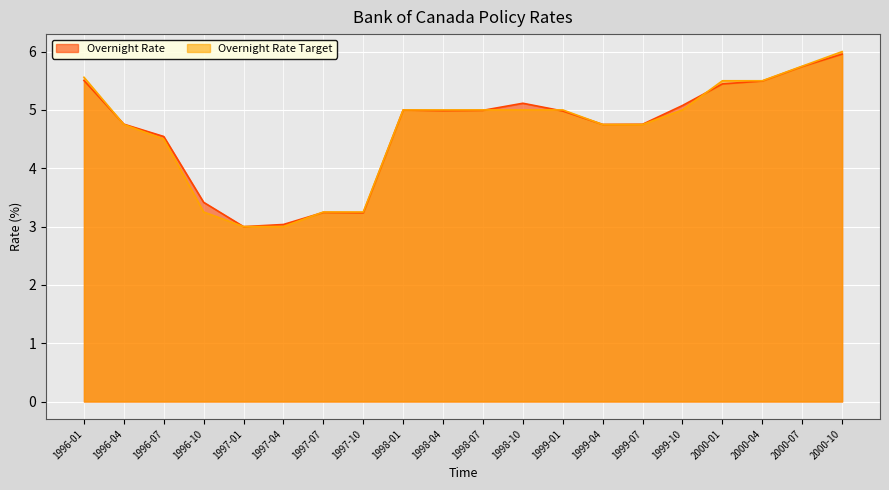

Reading left to right, extract all data points from this chart.

Overnight Rate: 1996-01=5.5	1996-04=4.8	1996-07=4.5	1996-10=3.4	1997-01=3.0	1997-04=3.0	1997-07=3.2	1997-10=3.2	1998-01=5.0	1998-04=5.0	1998-07=5.0	1998-10=5.1	1999-01=5.0	1999-04=4.8	1999-07=4.8	1999-10=5.1	2000-01=5.4	2000-04=5.5	2000-07=5.7	2000-10=6.0
Overnight Rate Target: 1996-01=5.6	1996-04=4.8	1996-07=4.5	1996-10=3.2	1997-01=3.0	1997-04=3.0	1997-07=3.2	1997-10=3.2	1998-01=5.0	1998-04=5.0	1998-07=5.0	1998-10=5.0	1999-01=5.0	1999-04=4.8	1999-07=4.8	1999-10=5.0	2000-01=5.5	2000-04=5.5	2000-07=5.8	2000-10=6.0